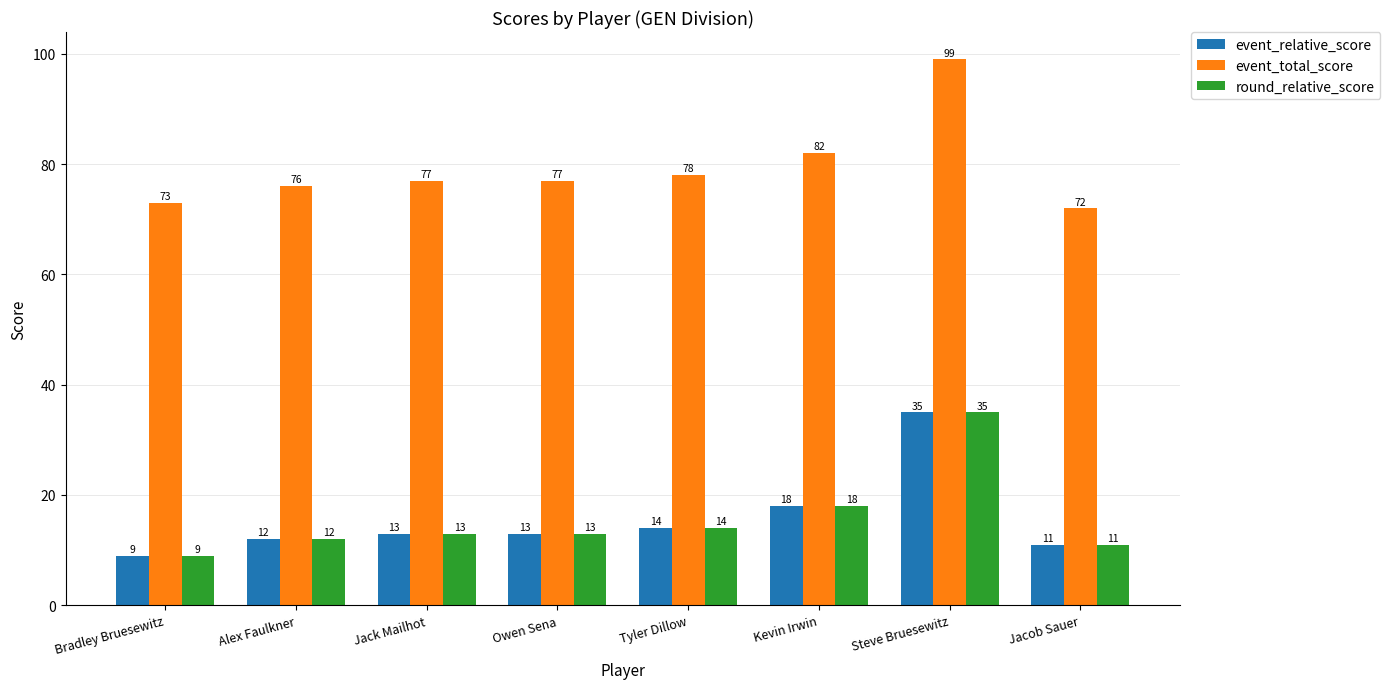

The value of round_relative_score at Jack Mailhot is 21. True or false?

False